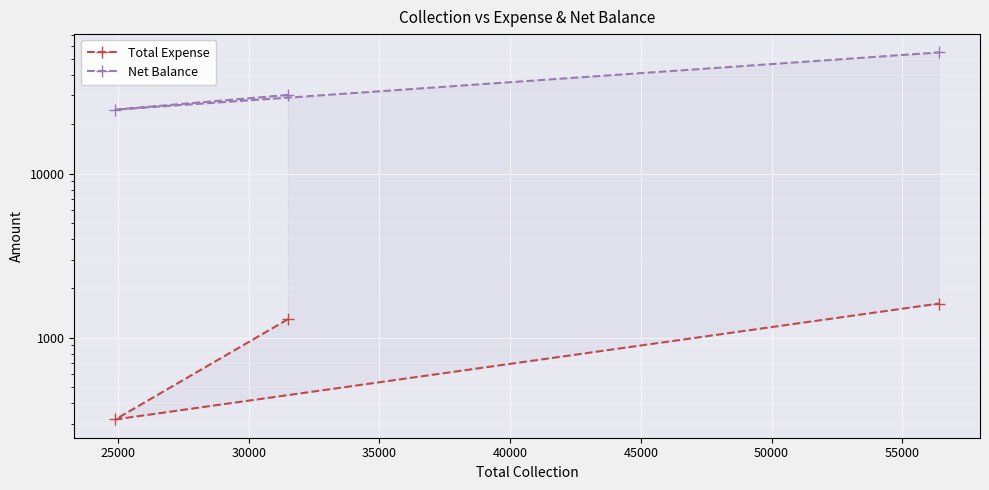

Reading left to right, what are all the values shown in this chart?

Total Expense: 1300	319	1619
Net Balance: 30200	24581	54781